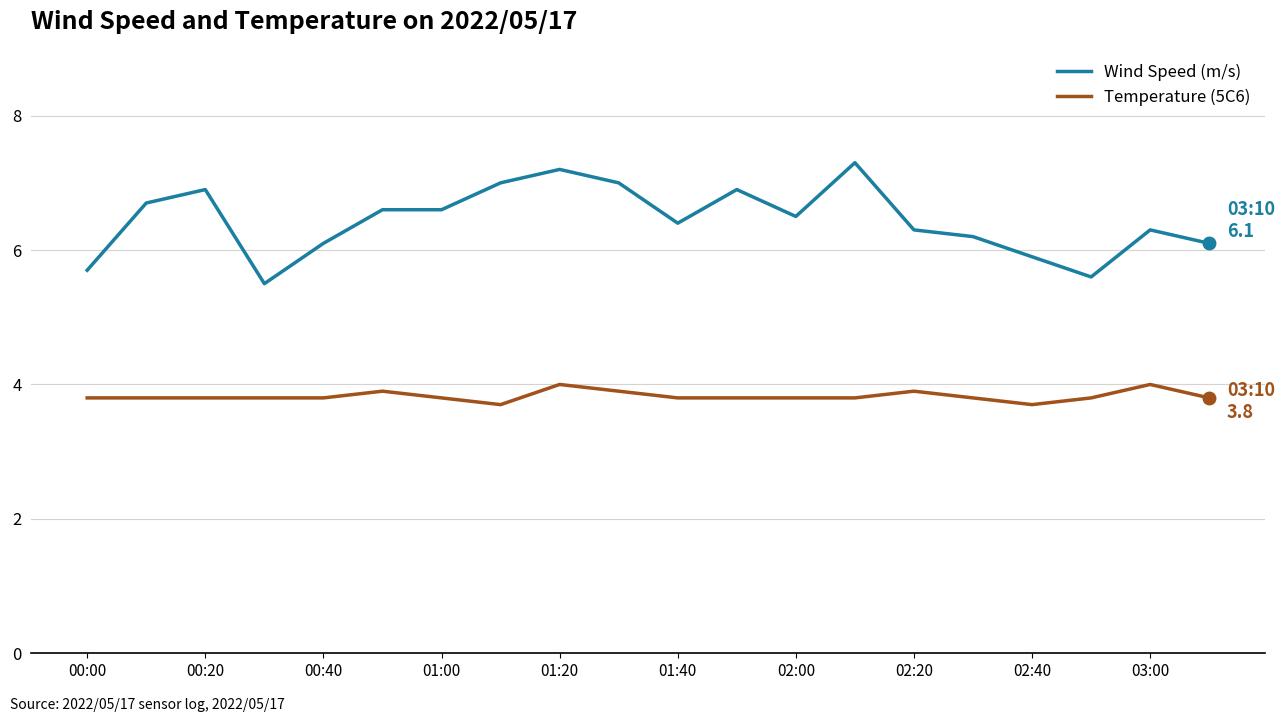

What is the maximum value shown in the chart?

7.3